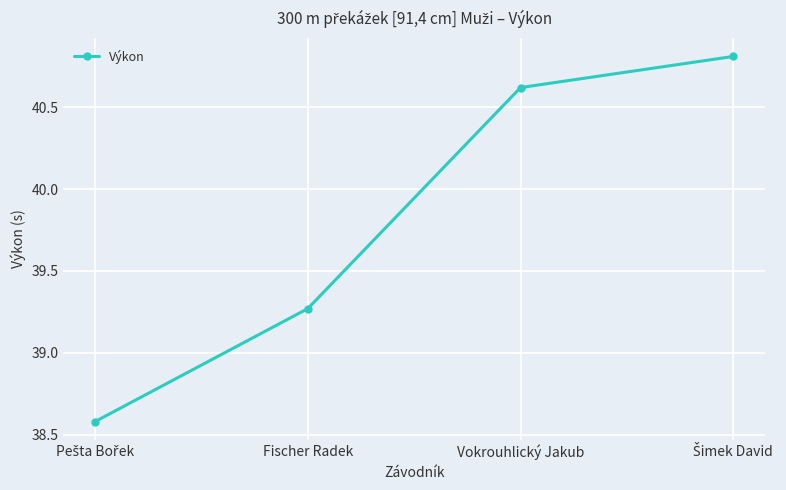

What is the sum of all values?

159.3